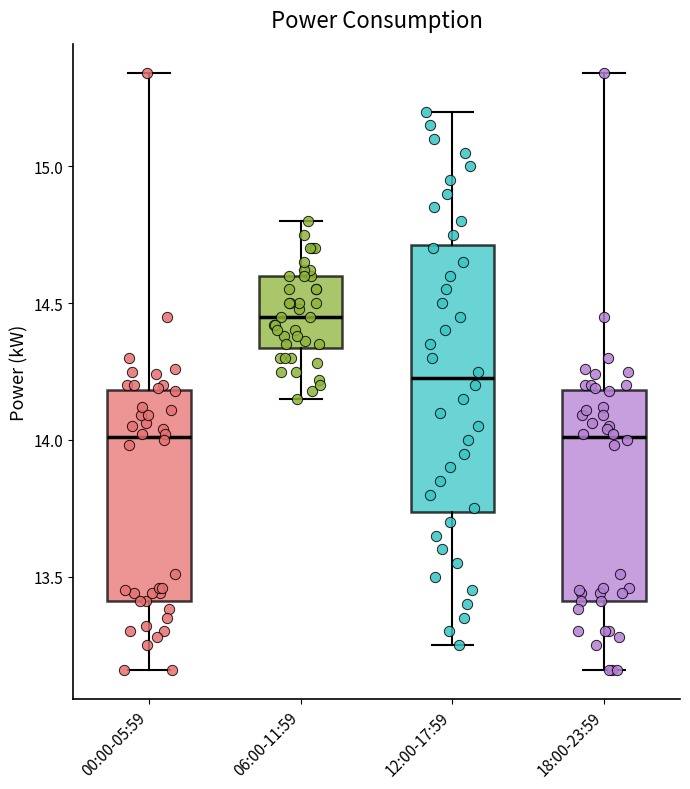

Reading left to right, read every box against the y-axis: the position of its median line, the range the box covers, and the ends of its whiskers. The values are not printed on the chart, so give them approximately, as read against the axis.

00:00-05:59: median 14.00, box 13.40 to 14.20, whiskers 13.15 to 15.35
06:00-11:59: median 14.45, box 14.35 to 14.60, whiskers 14.15 to 14.80
12:00-17:59: median 14.25, box 13.75 to 14.70, whiskers 13.25 to 15.20
18:00-23:59: median 14.00, box 13.40 to 14.20, whiskers 13.15 to 15.35